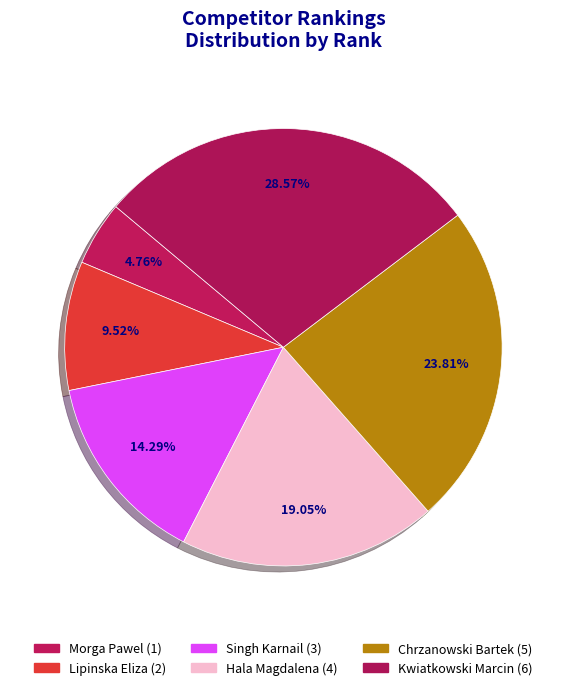

Between Kwiatkowski Marcin and Singh Karnail, which is larger?

Kwiatkowski Marcin